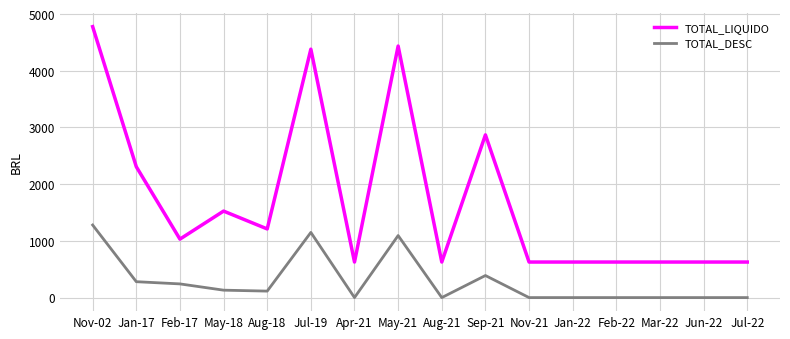

The value of TOTAL_DESC at Apr-21 is -846.4. True or false?

False